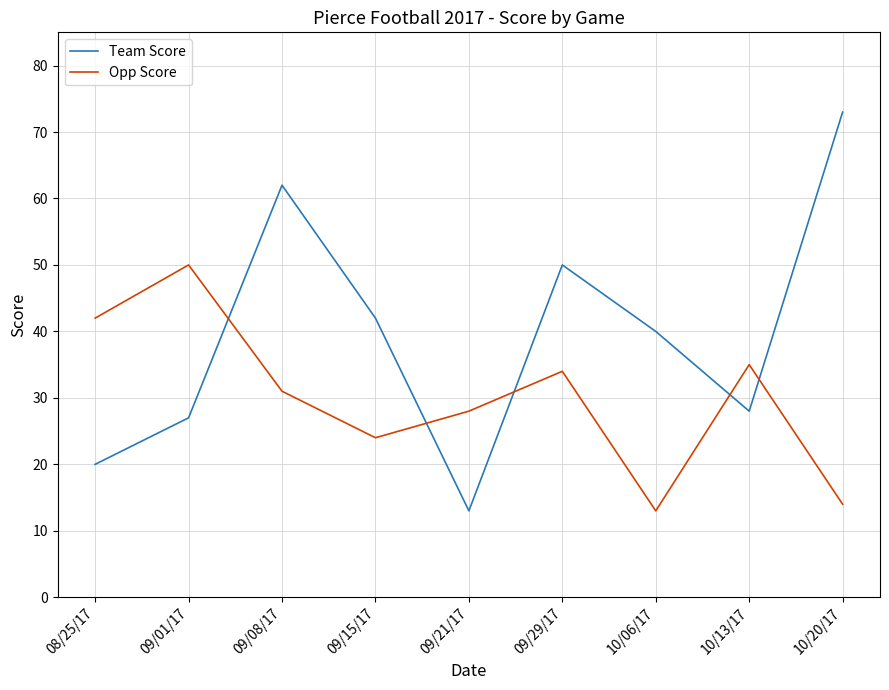

In Team Score, how many points are higher than both neighbors (excluding endpoints)?

2